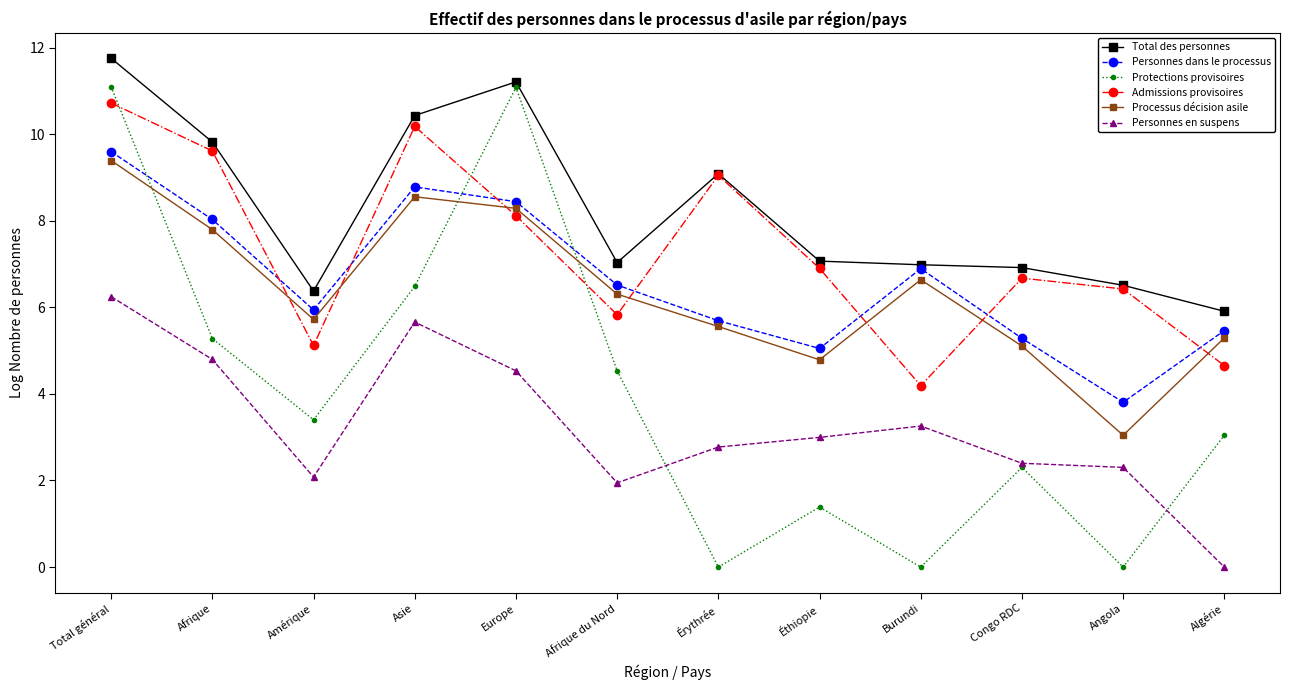

What is the maximum value shown in the chart?

11.8